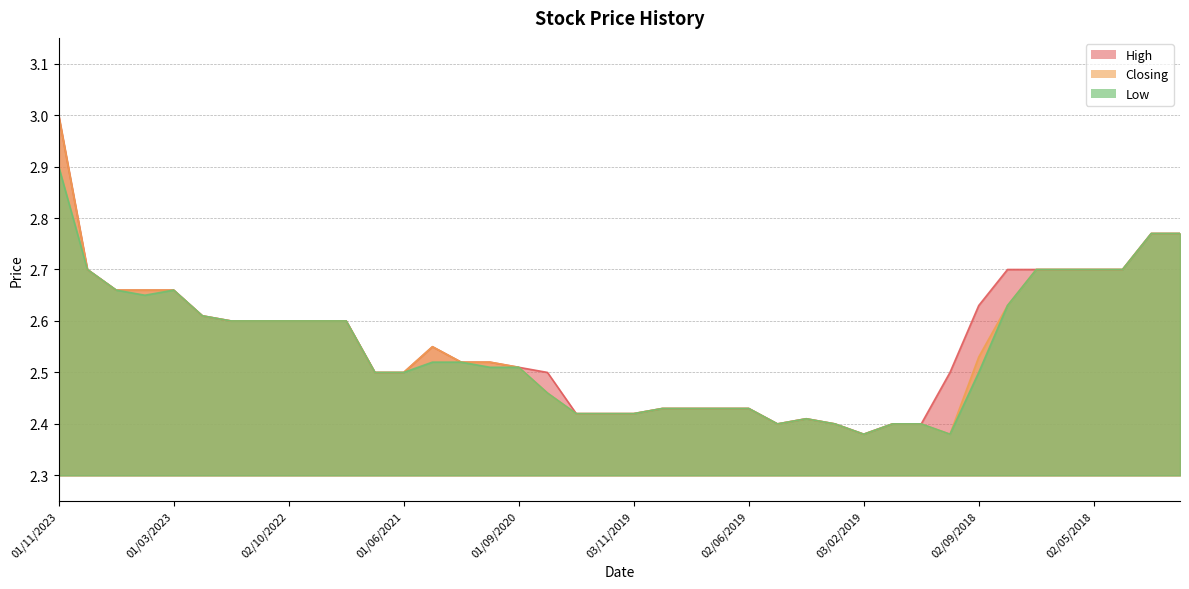

What is the lowest value of the High series?

2.4